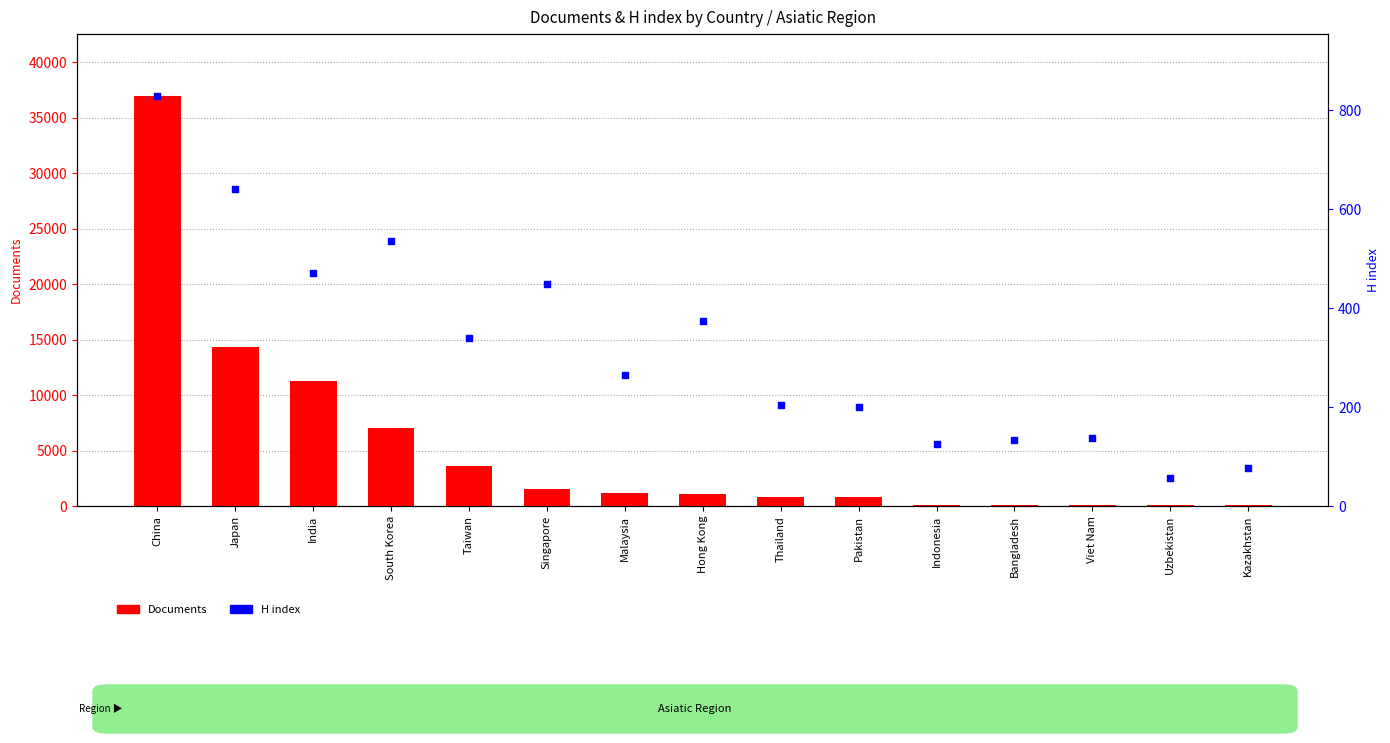

Which series has the widest spread of Y values?

Documents